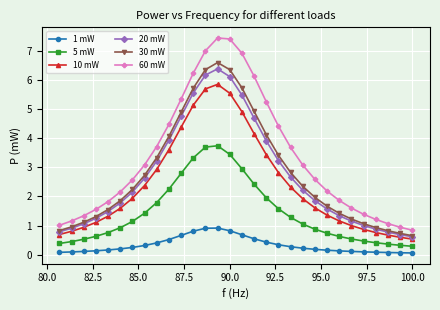

What is the sum of all 1 mW values?

9.8